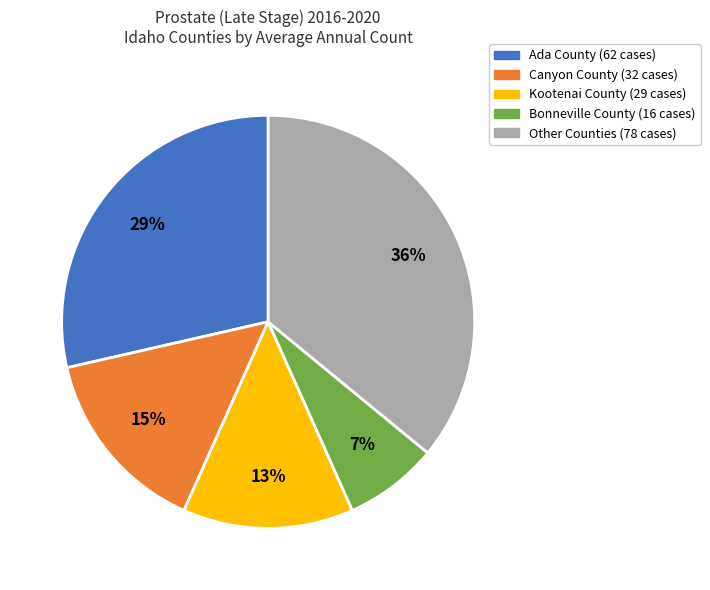

To the nearest percent, what percentage of the pie is Ada County (62 cases)?

29%